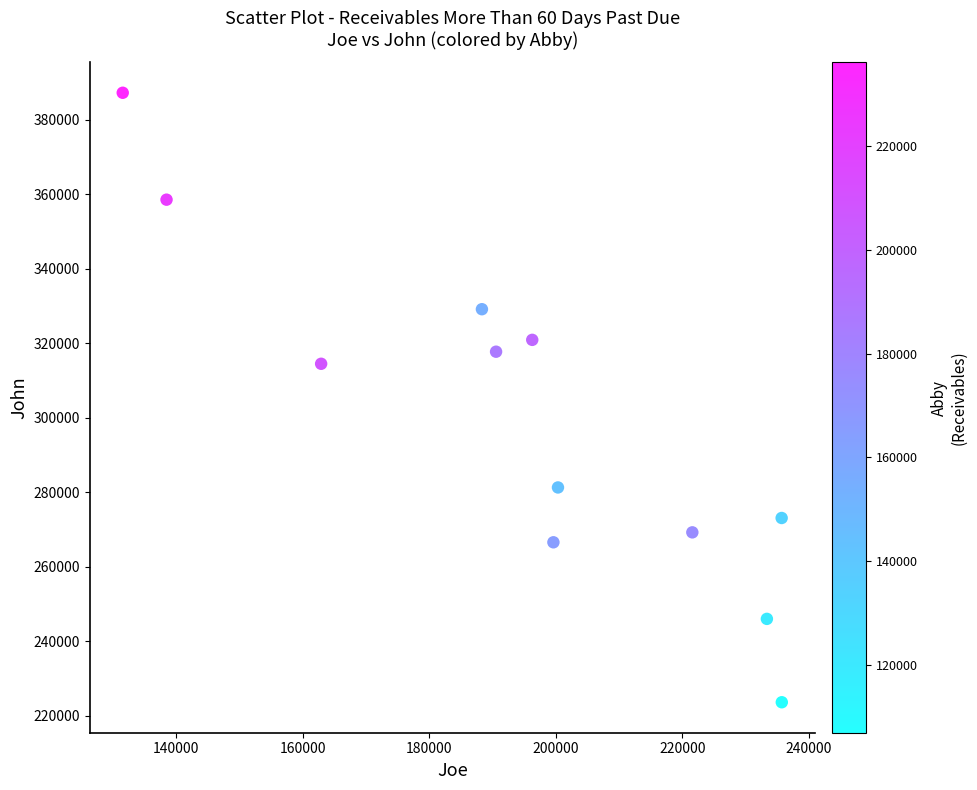

What is the average X value?

194541